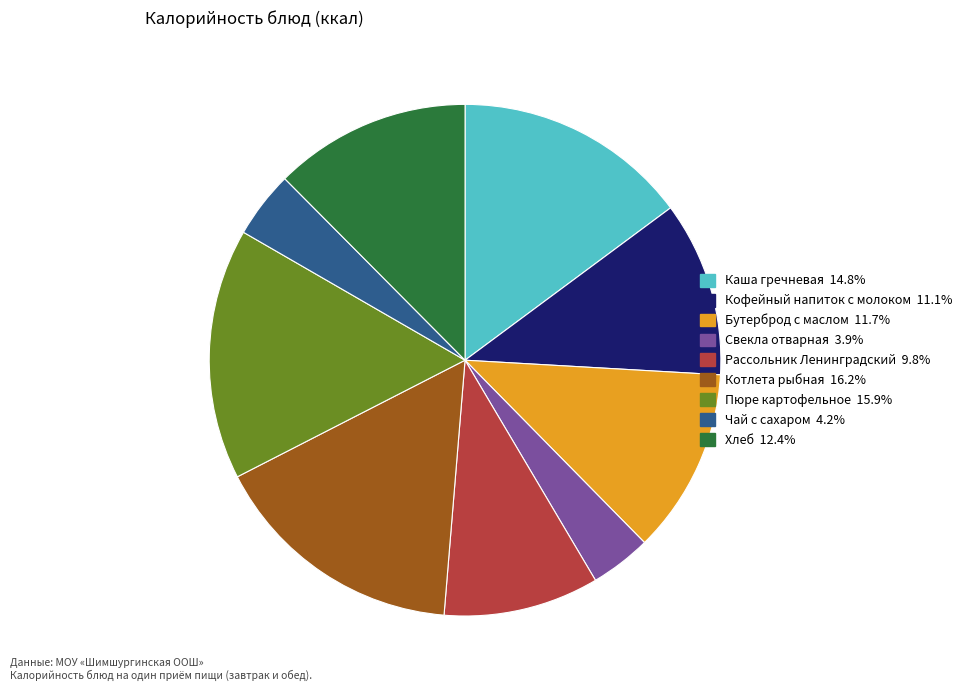

Which has a higher value, Кофейный напиток с молоком or Пюре картофельное?

Пюре картофельное